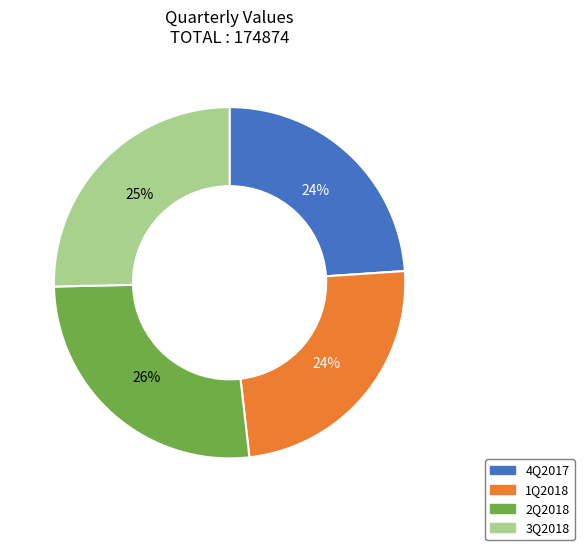

To the nearest percent, what portion does 4Q2017 represent?

24%